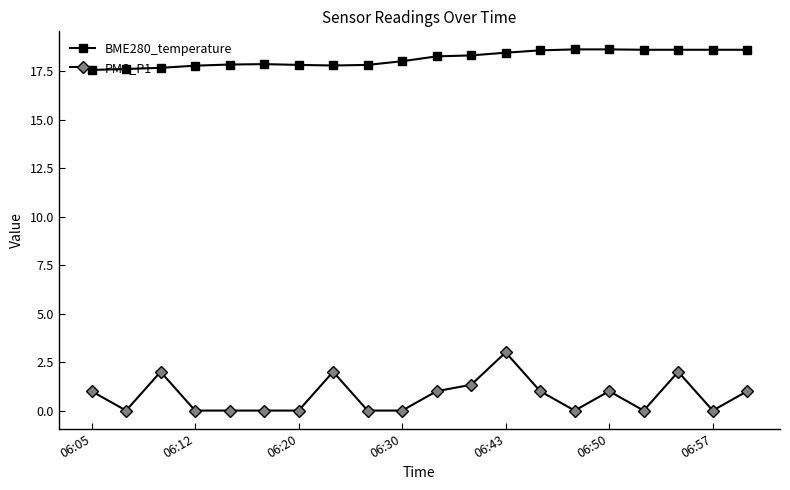

What is the value of the BME280_temperature point at the 15th from the left?

18.6